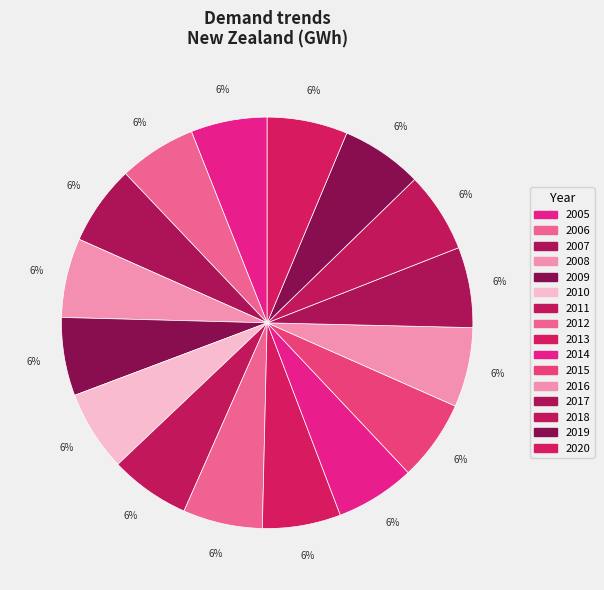

Between 2014 and 2007, which is larger?

2007